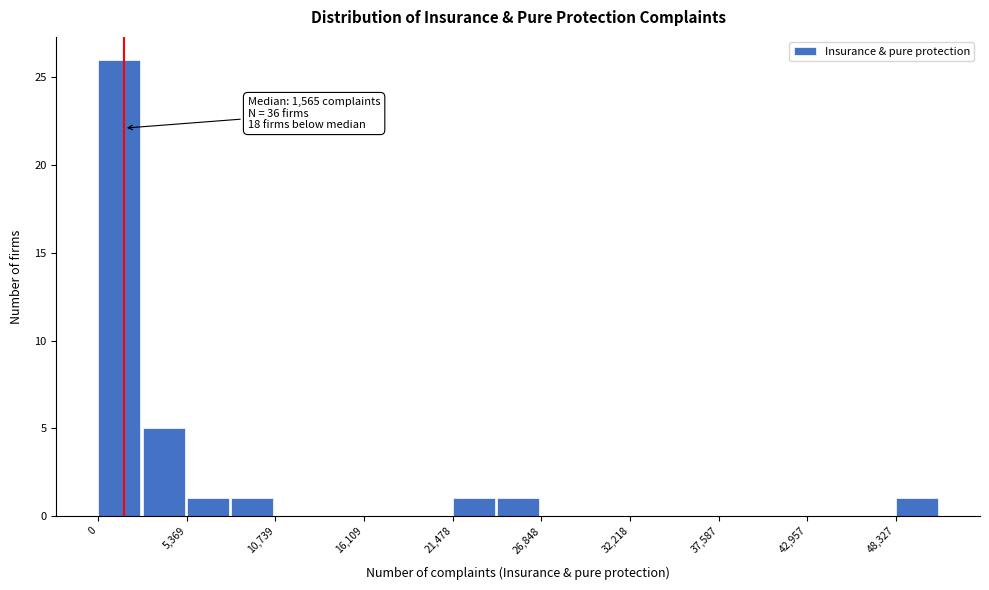

Read against the x-axis, roughly where is the centre of the tallest bar?

1000